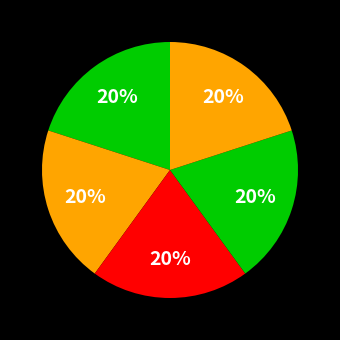

Count the number of slices in the pie.

5